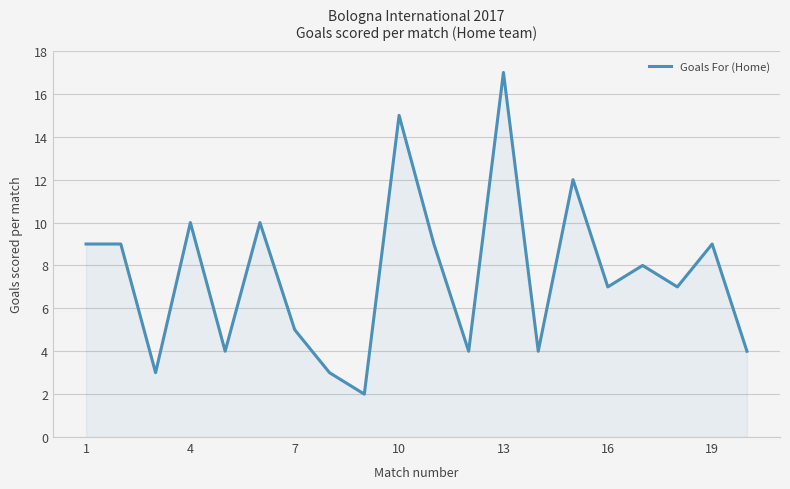

What is the difference between the maximum and minimum values?

15